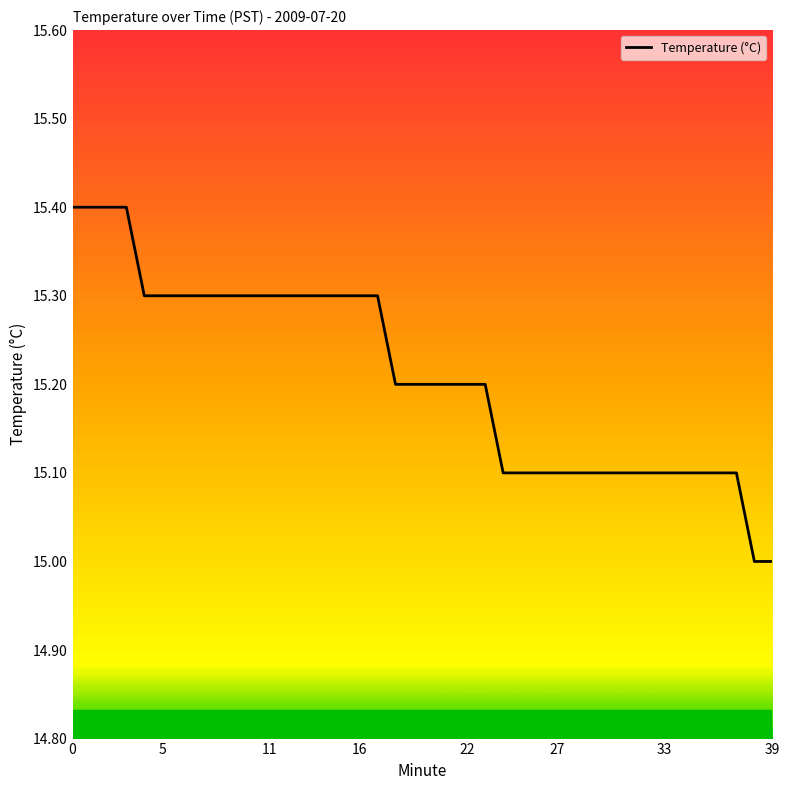

What is the smallest value displayed?

15.0